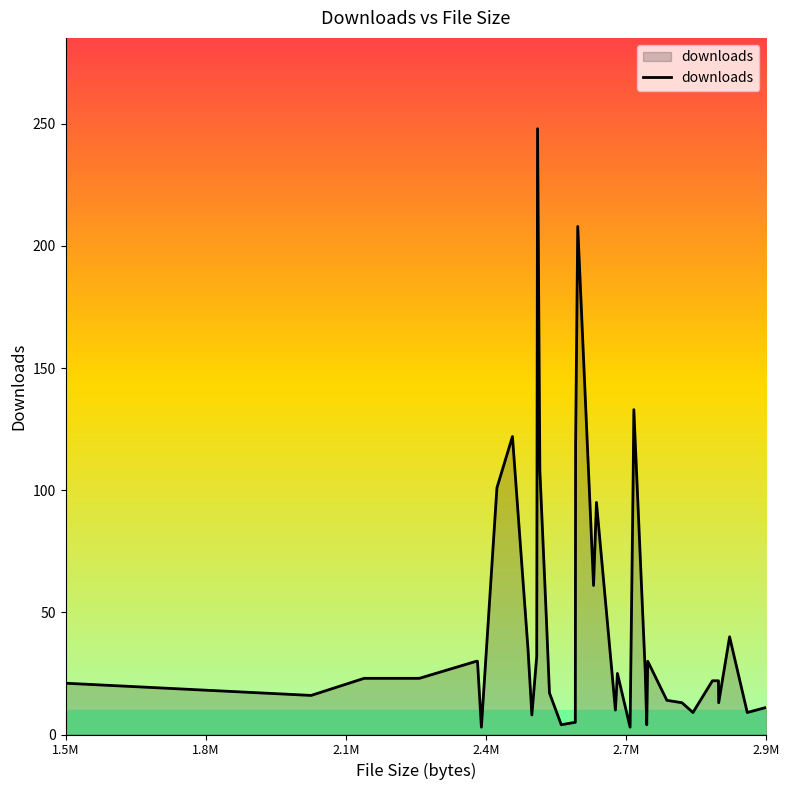

What is the difference between the maximum and minimum values?

245